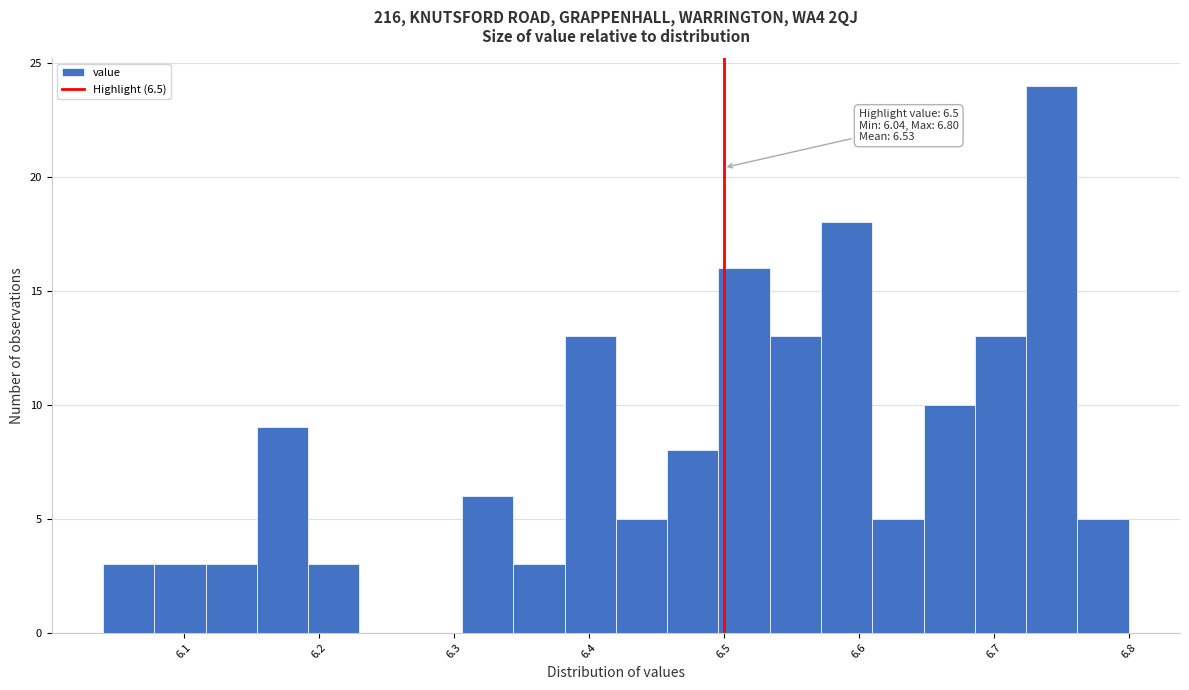

Read against the x-axis, roughly where is the centre of the tallest bar?

6.74